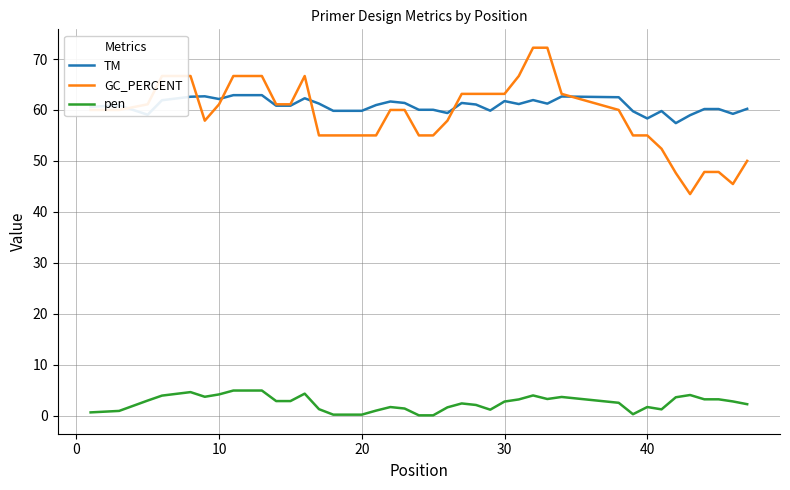

What is the maximum value shown in the chart?

72.2